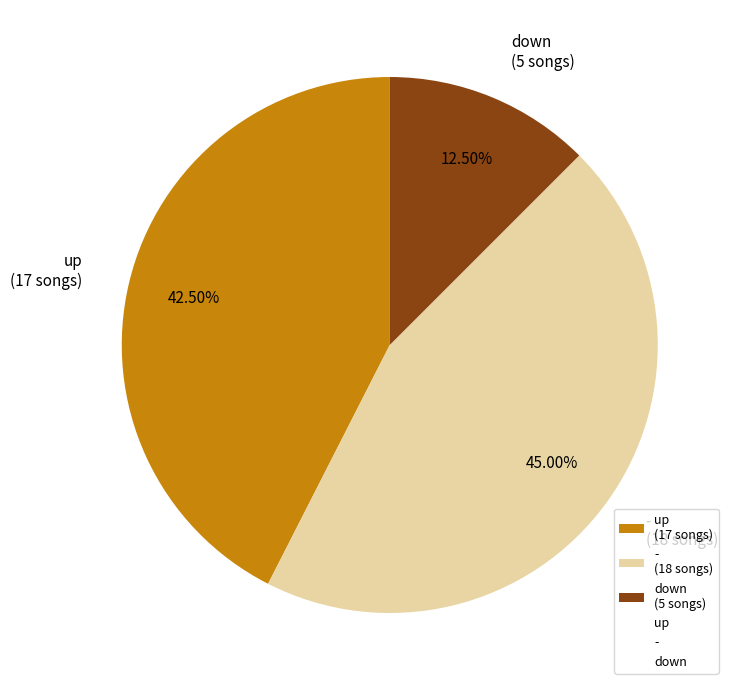

How many segments does this pie chart have?

3